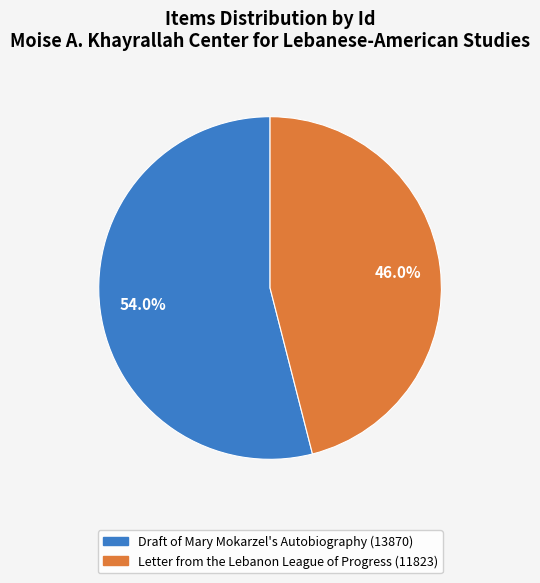

What percentage is the Draft of Mary Mokarzel's Autobiography (13870) slice, to the nearest percent?

54%